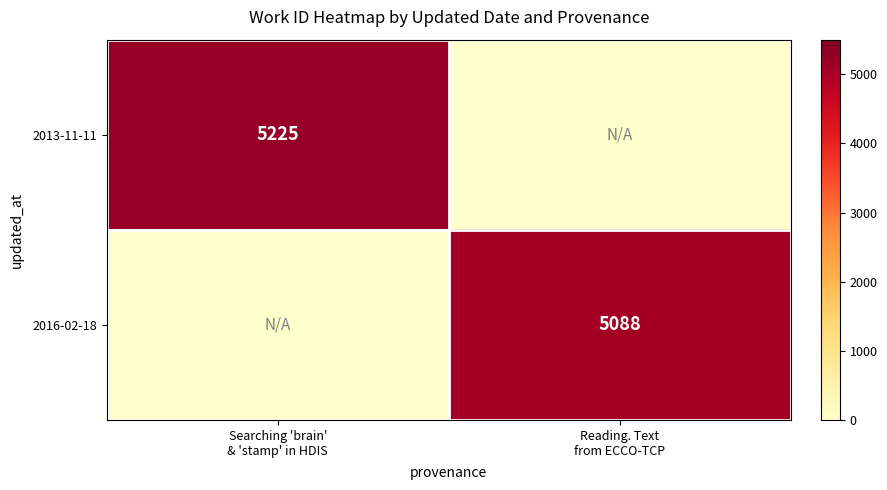

True or false: 2016-02-18 has a value of 2908 at Searching 'brain' & 'stamp' in HDIS.

False